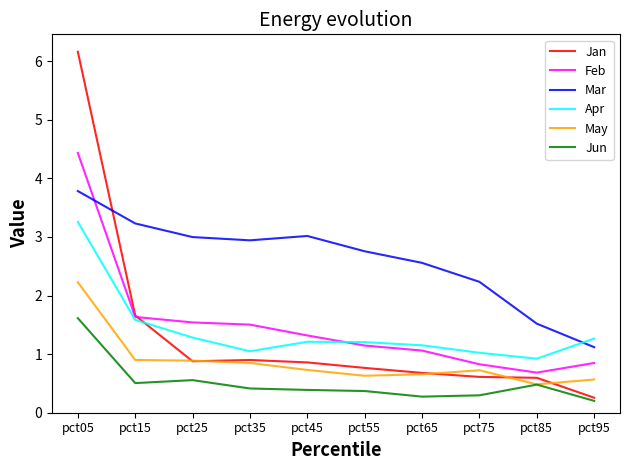

How many series are shown in this chart?

6